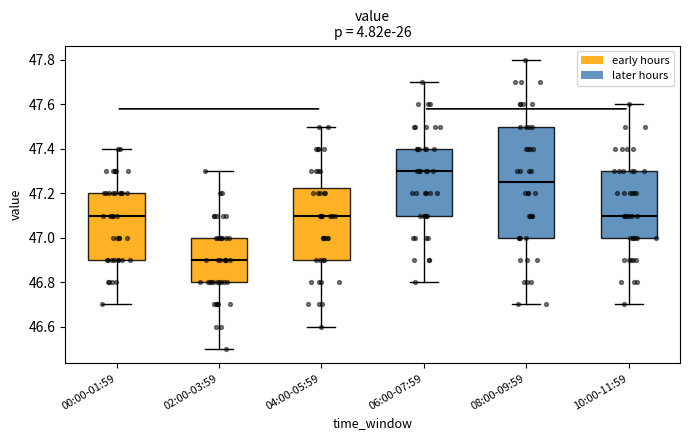

Where is the upper edge of the box for 04:00-05:59 on the y-axis? The values are not printed on the chart, so give them approximately, as read against the axis.

47.22